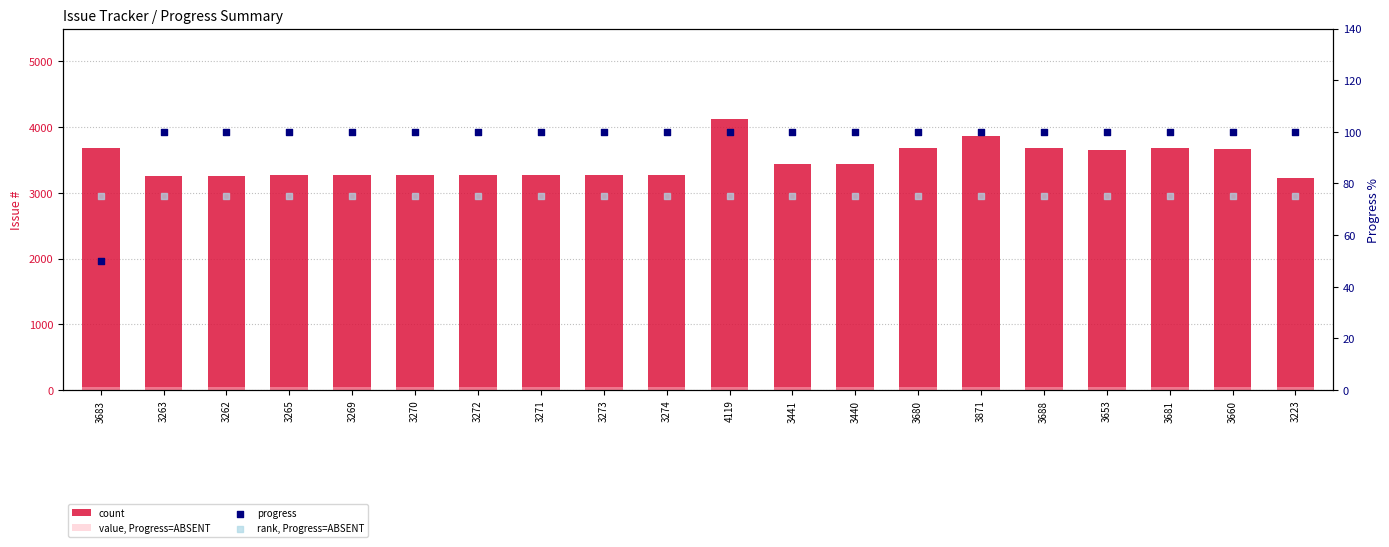

Which series has the largest total across all categories?

count